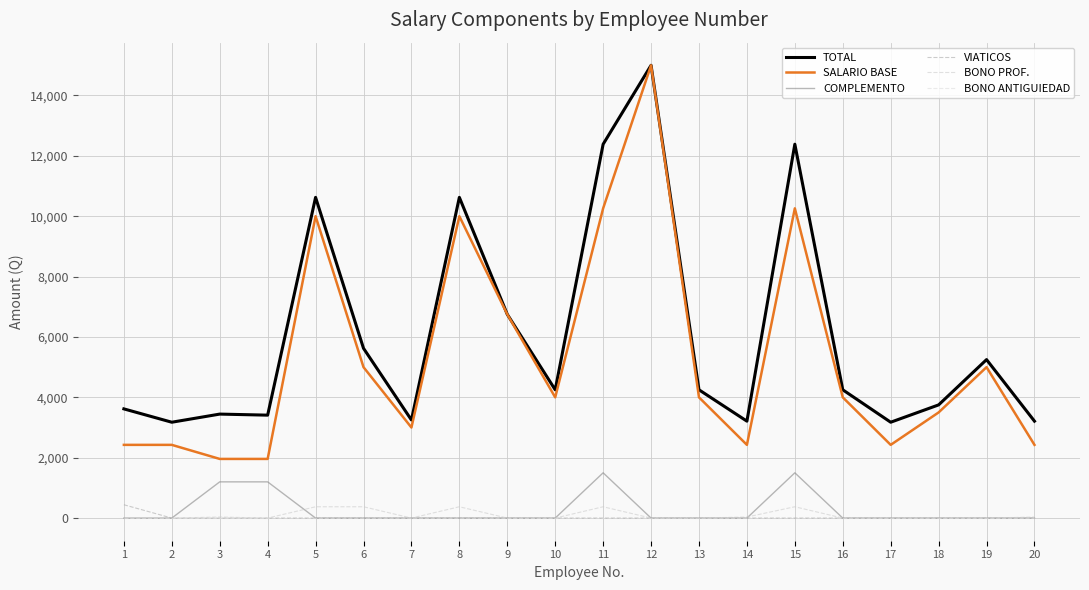

Reading left to right, list all the values displayed in this chart.

TOTAL: 1=3617.8	2=3175.8	3=3445.0	4=3410.0	5=10625.0	6=5625.0	7=3250.0	8=10625.0	9=6750.0	10=4250.0	11=12386.0	12=15000.0	13=4250.0	14=3210.8	15=12386.0	16=4250.0	17=3175.8	18=3750.0	19=5250.0	20=3210.8
SALARIO BASE: 1=2425.8	2=2425.8	3=1960.0	4=1960.0	5=10000.0	6=5000.0	7=3000.0	8=10000.0	9=6750.0	10=4000.0	11=10261.0	12=15000.0	13=4000.0	14=2425.8	15=10261.0	16=4000.0	17=2425.8	18=3500.0	19=5000.0	20=2425.8
COMPLEMENTO: 1=0.0	2=0.0	3=1200.0	4=1200.0	5=0.0	6=0.0	7=0.0	8=0.0	9=0.0	10=0.0	11=1500.0	12=0.0	13=0.0	14=0.0	15=1500.0	16=0.0	17=0.0	18=0.0	19=0.0	20=0.0
VIATICOS: 1=442.0	2=0.0	3=0.0	4=0.0	5=0.0	6=0.0	7=0.0	8=0.0	9=0.0	10=0.0	11=0.0	12=0.0	13=0.0	14=0.0	15=0.0	16=0.0	17=0.0	18=0.0	19=0.0	20=0.0
BONO PROF.: 1=0.0	2=0.0	3=35.0	4=0.0	5=375.0	6=375.0	7=0.0	8=375.0	9=0.0	10=0.0	11=375.0	12=0.0	13=0.0	14=35.0	15=375.0	16=0.0	17=0.0	18=0.0	19=0.0	20=35.0
BONO ANTIGUIEDAD: 1=0.0	2=0.0	3=0.0	4=0.0	5=0.0	6=0.0	7=0.0	8=0.0	9=0.0	10=0.0	11=0.0	12=0.0	13=0.0	14=0.0	15=0.0	16=0.0	17=0.0	18=0.0	19=0.0	20=0.0